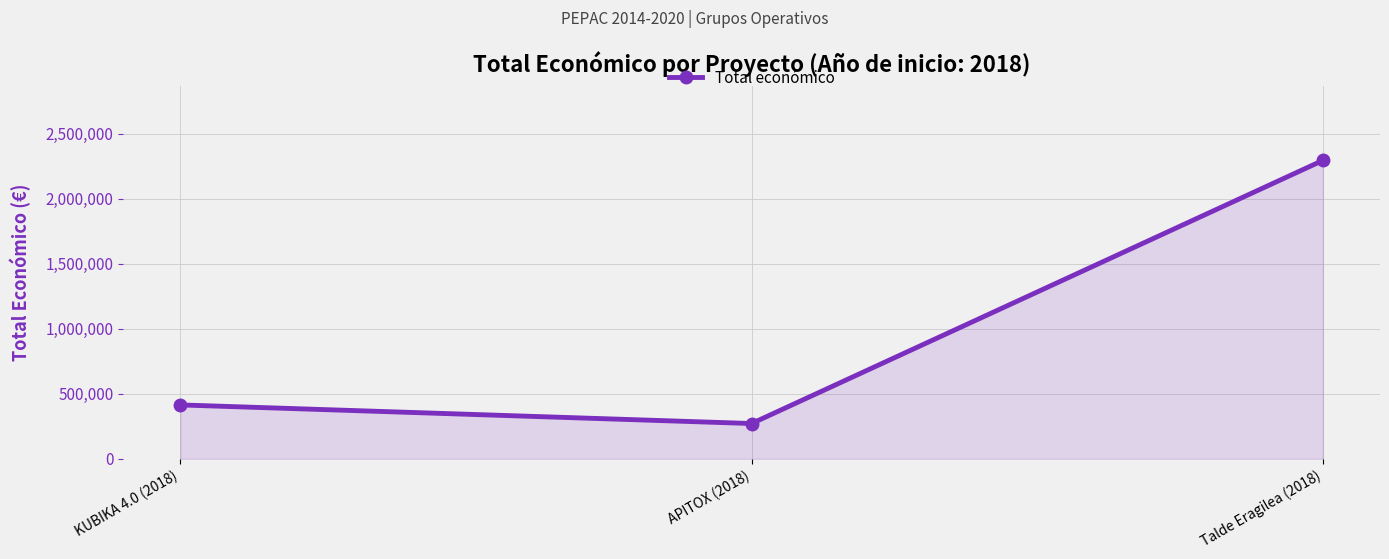

Reading left to right, transcribe all the data shown in this chart.

414788	271552	2296067